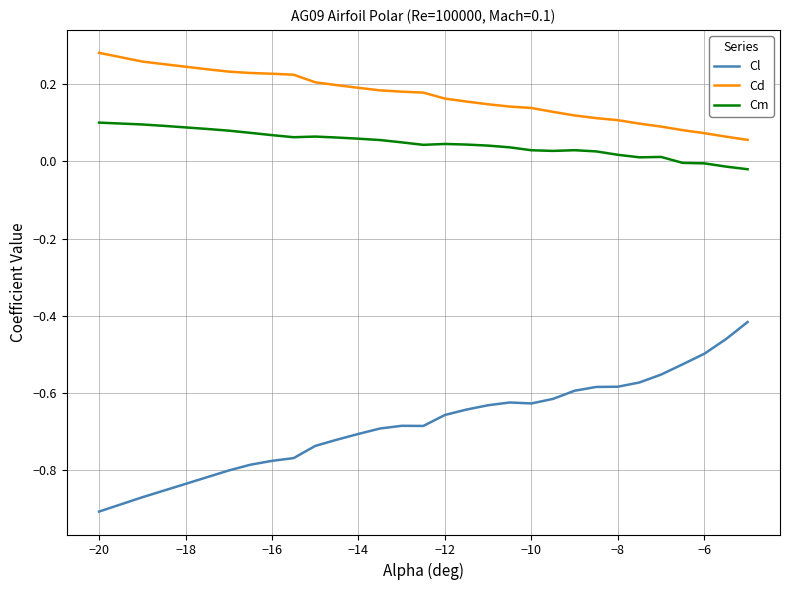

True or false: Cd and Cl intersect in this chart.

False